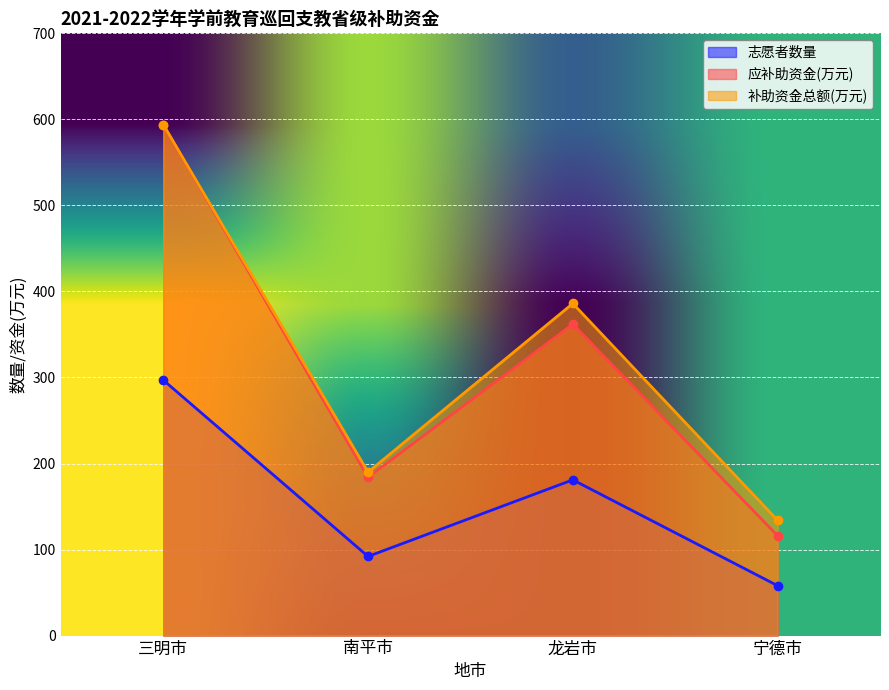

True or false: 志愿者数量 has more than 1 points higher than both neighbors.

False